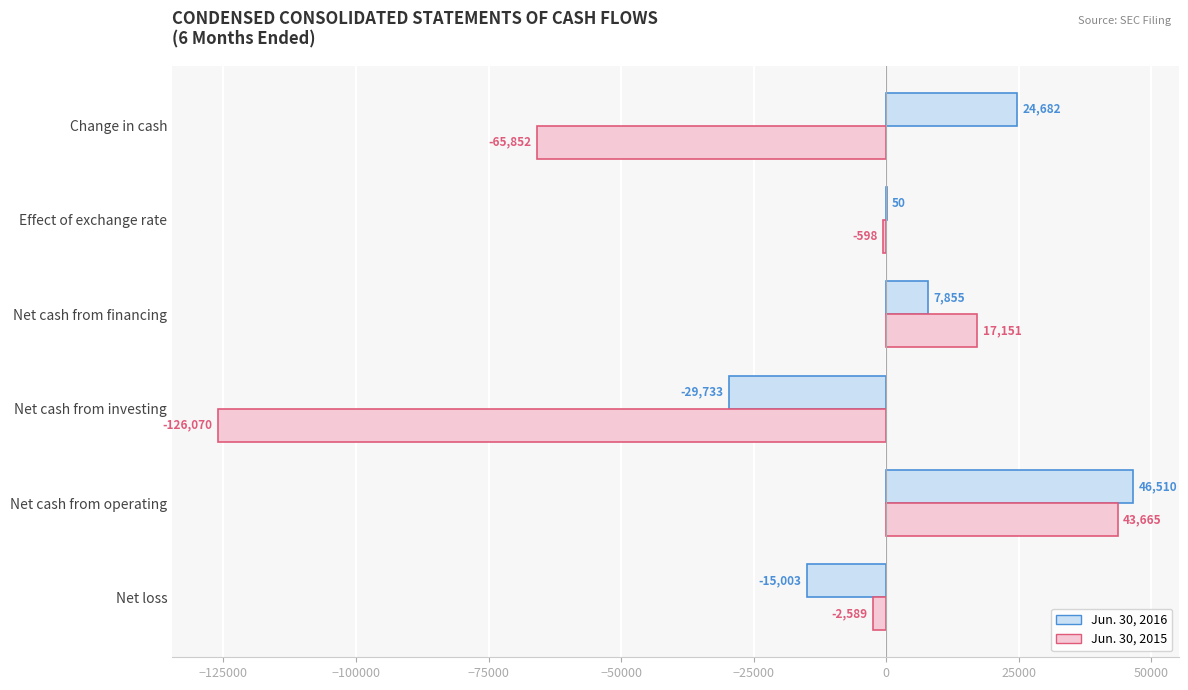

What is the sum of the Jun. 30, 2016 values at Change in cash and Effect of exchange rate?

24732